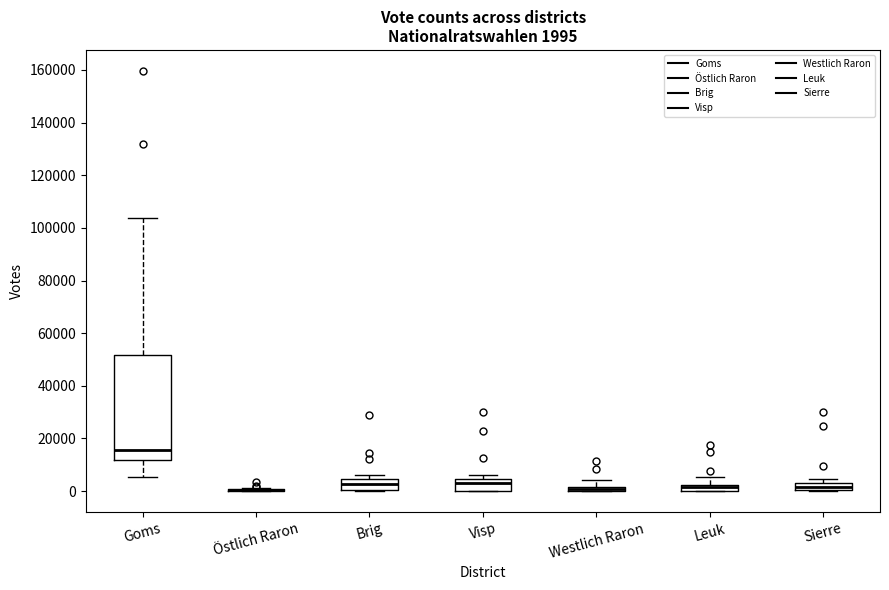

Which box is the tallest, from its lower edge to its upper edge?

Goms